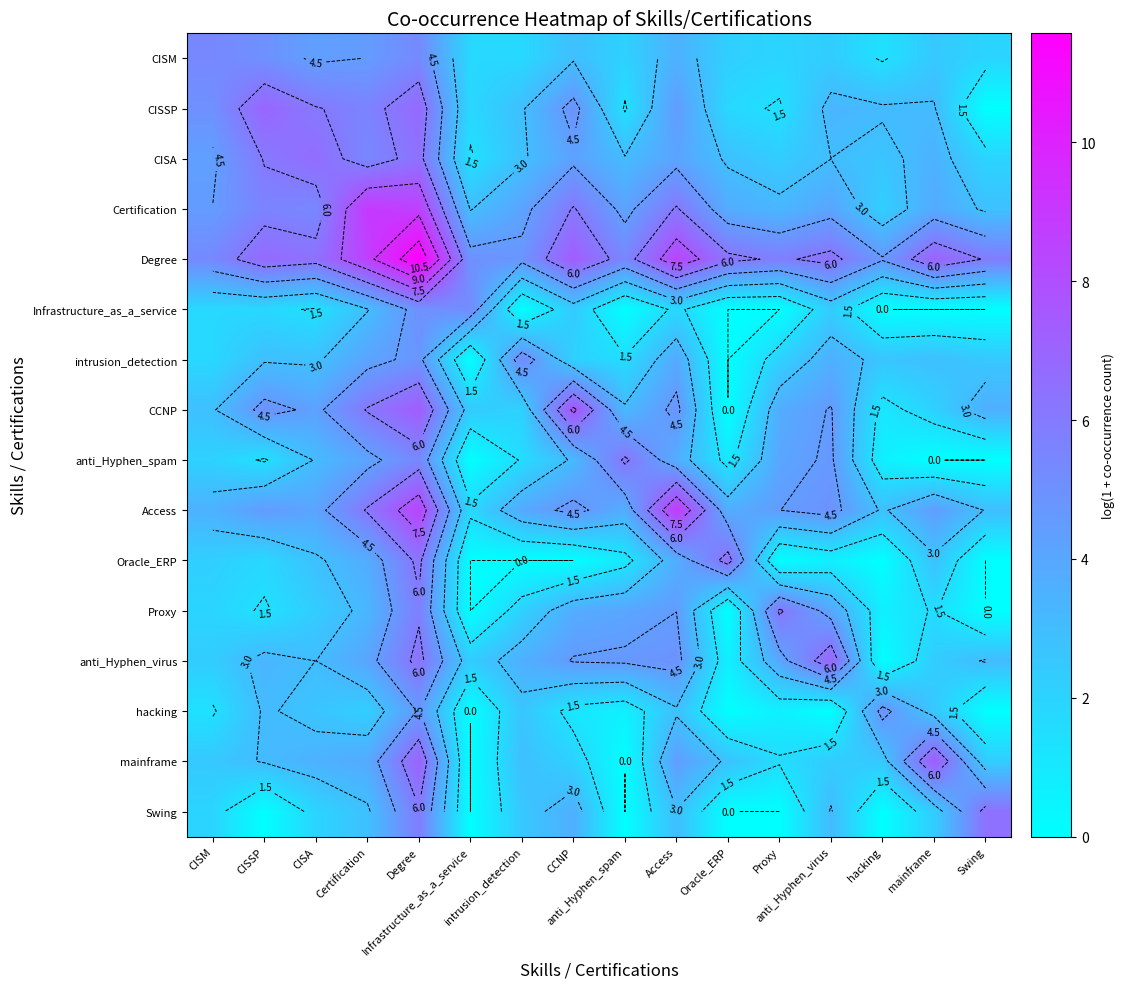

What is the total value across all series at Access?

73.2